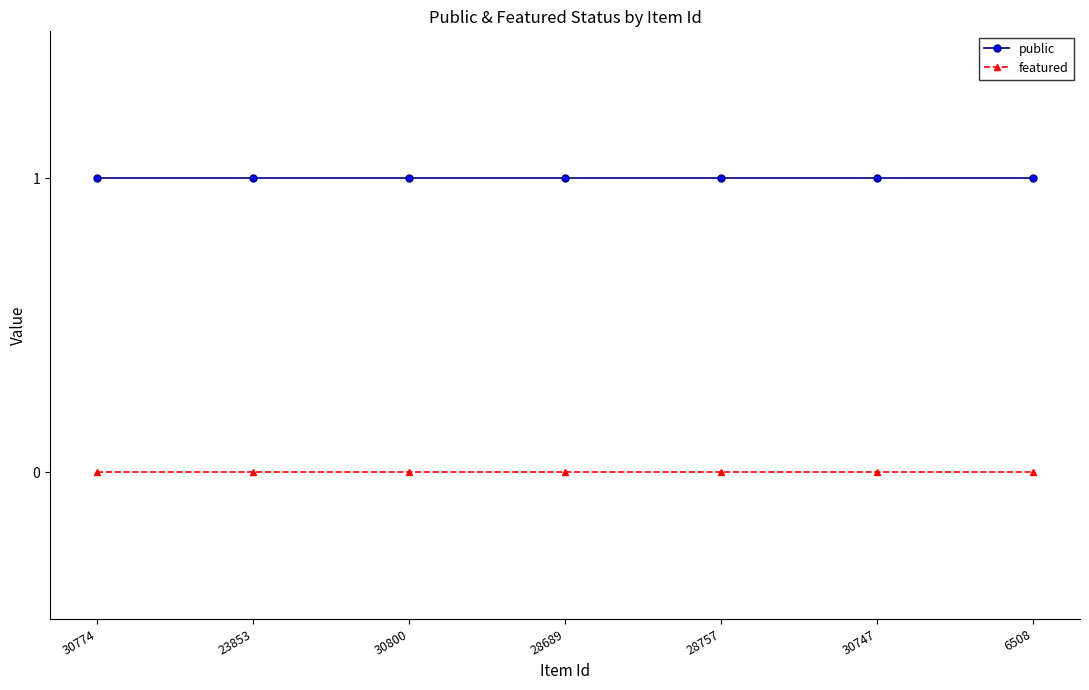

Is the value of featured at 30747 greater than the value of public at 28689?

No